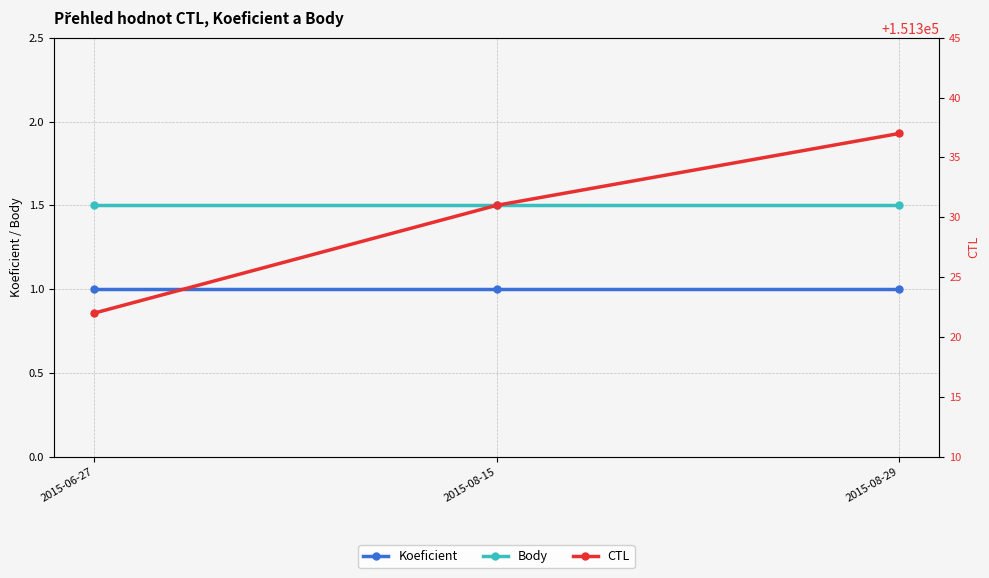

Which series has the largest range (max minus min)?

CTL